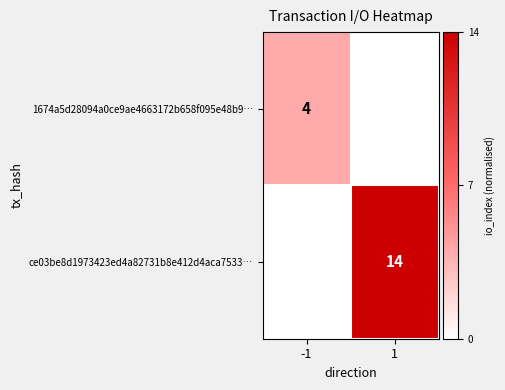

The value of ce03be8d1973423ed4a82731b8e412d4aca7533… at 1 is 14. True or false?

True